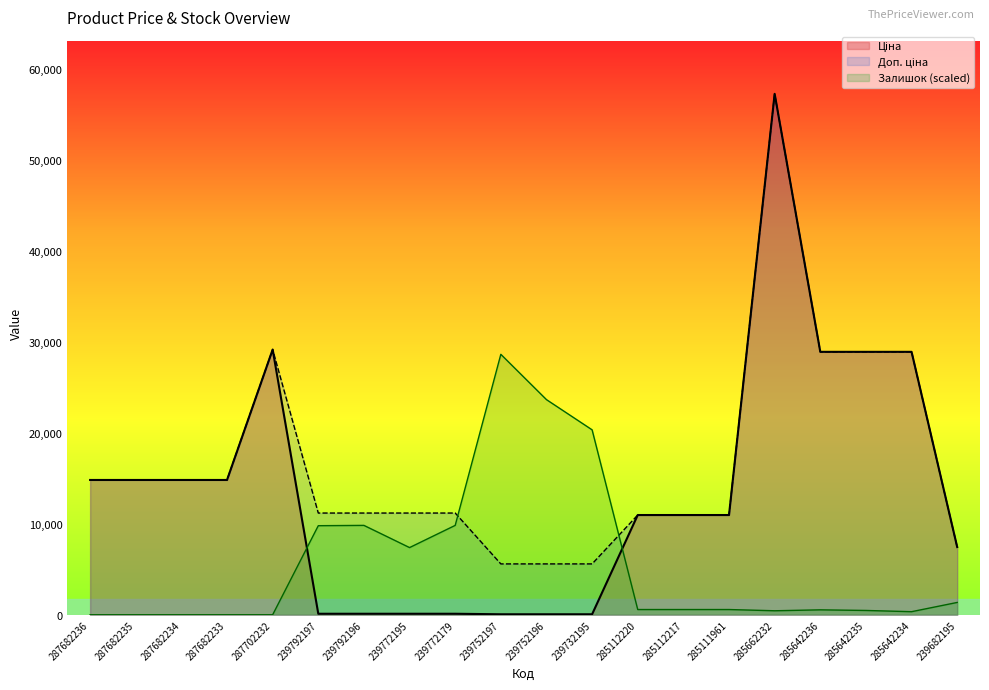

List the labels in order of Доп. ціна value, largest first.

285662232, 287702232, 285642236, 285642235, 285642234, 287682236, 287682235, 287682234, 287682233, 239792197, 239792196, 239772195, 239772179, 285112220, 285112217, 285111961, 239682195, 239752197, 239752196, 239732195